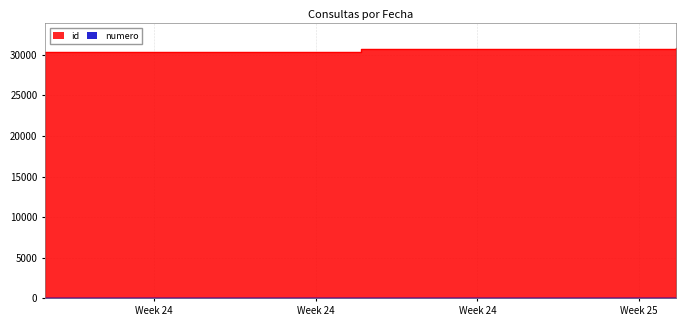

Reading left to right, extract all data points from this chart.

id: 30327	30328	30331	30332	30333	30675	30676	30715	30774
numero: 1	2	3	4	5	6	7	8	9